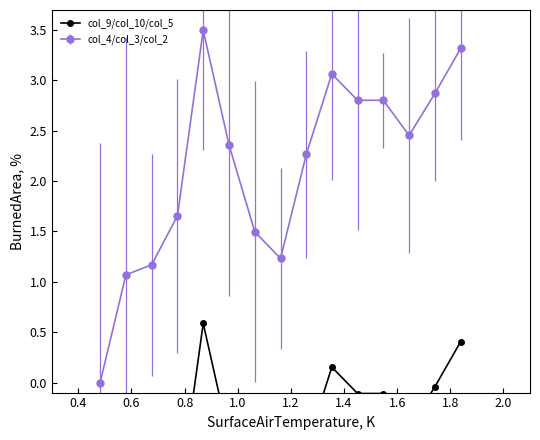

The chart shows a value of -4.6 at 0.2. True or false?

False